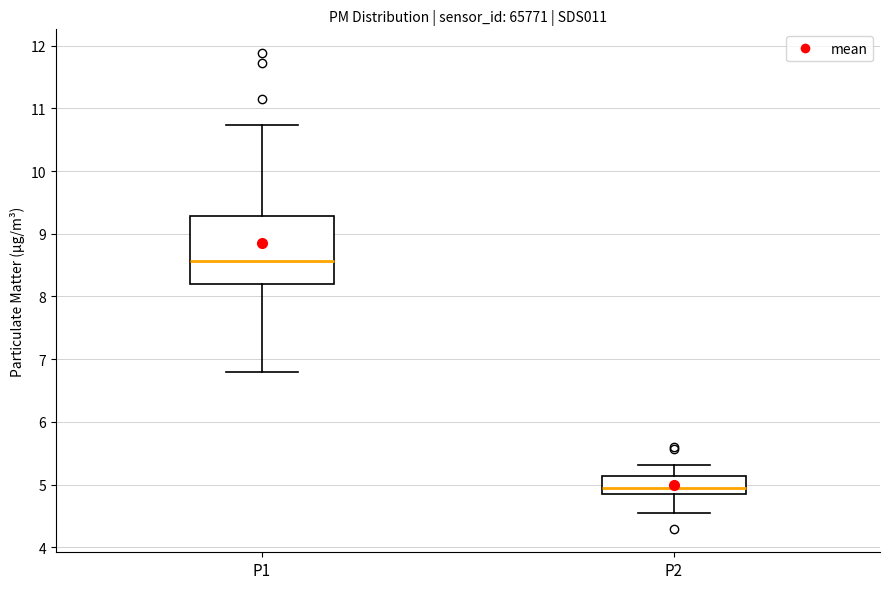

Which box's median line is the lowest?

P2